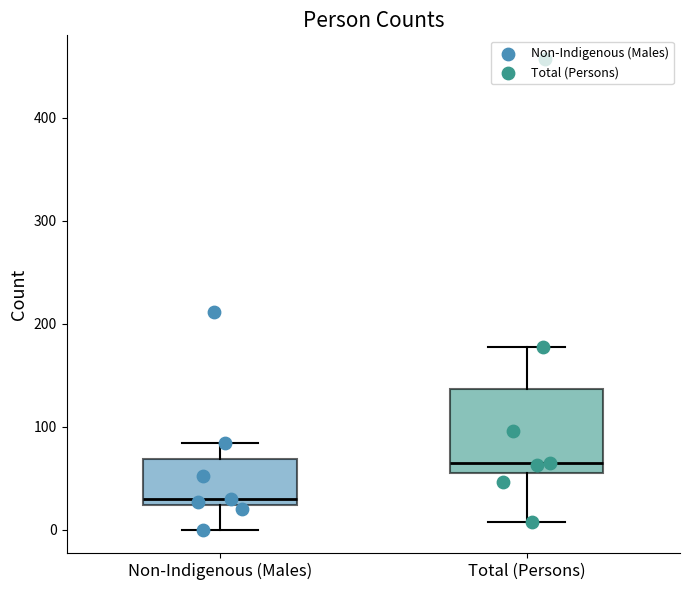

Which box's median line is the highest?

Total (Persons)